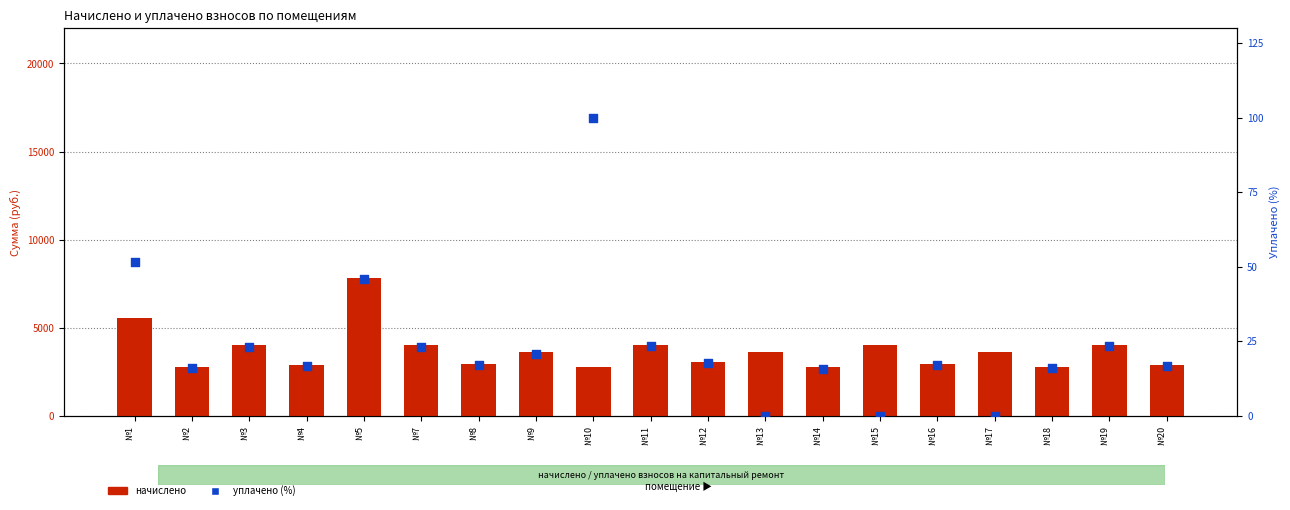

Which series reaches the maximum Y coordinate?

начислено